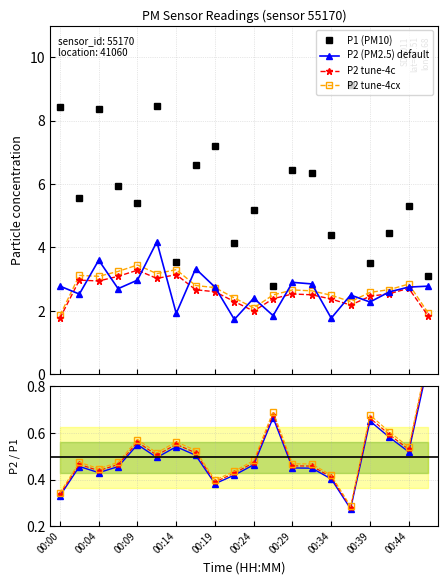

At which category is the sum across all series the highest?

00:12